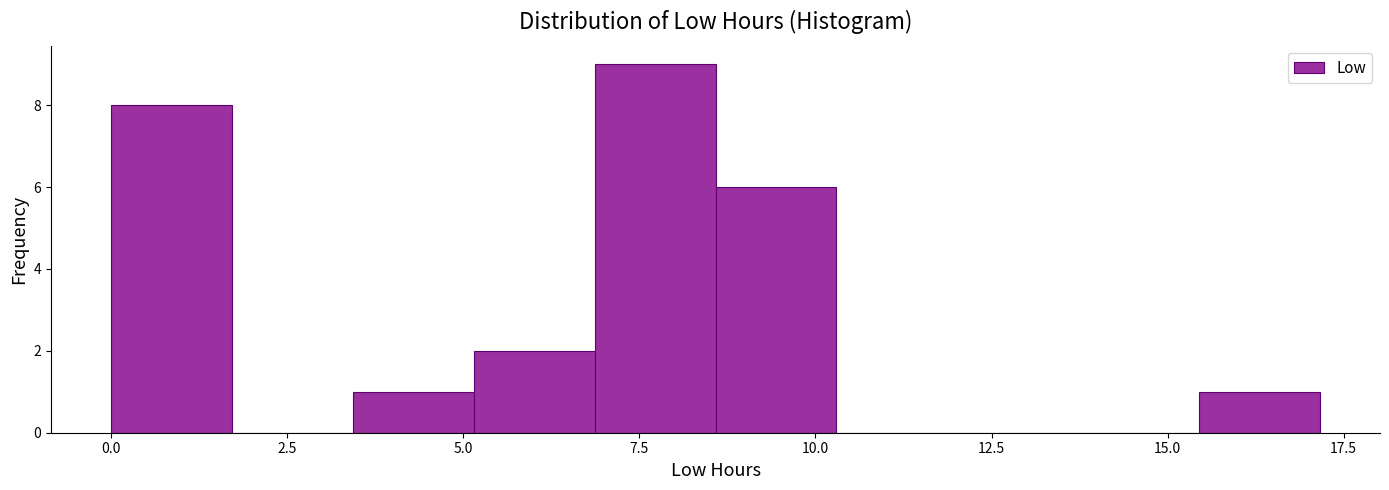

Read against the x-axis, roughly where is the centre of the tallest bar?

7.5